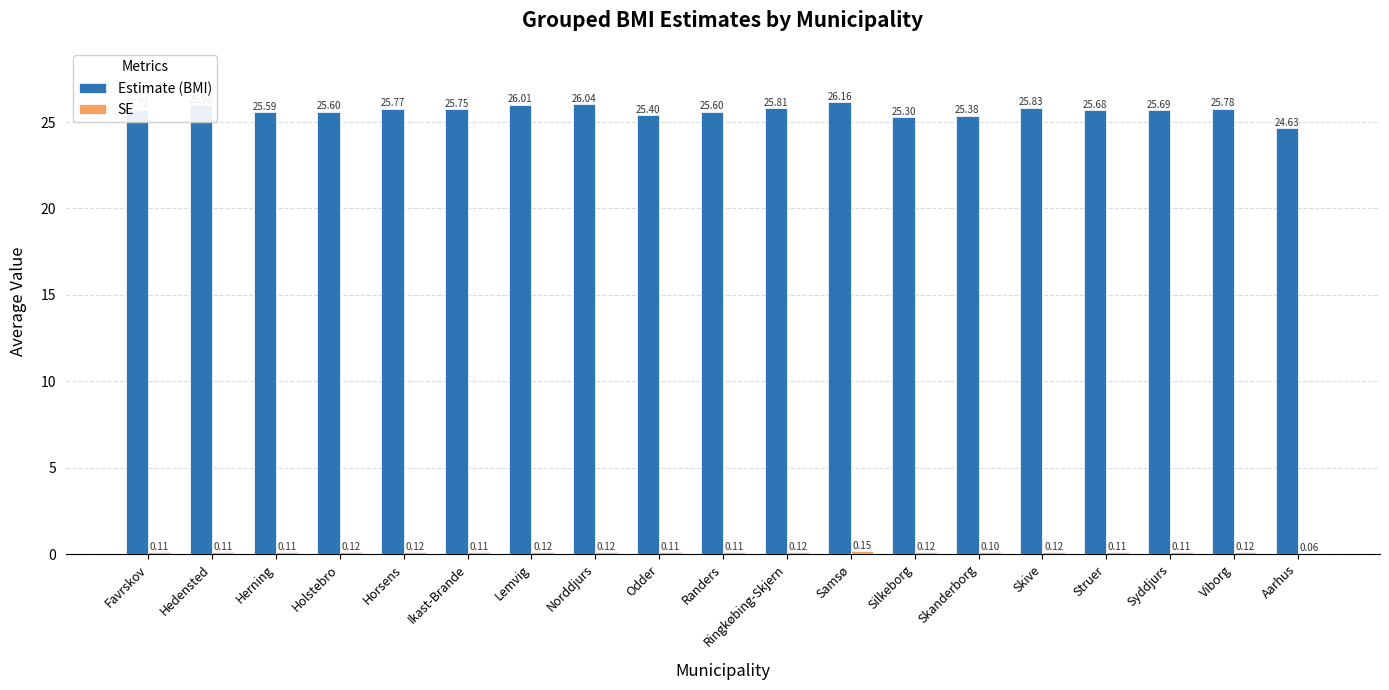

What is the sum of the Estimate (BMI) values at Lemvig and Ikast-Brande?

51.8